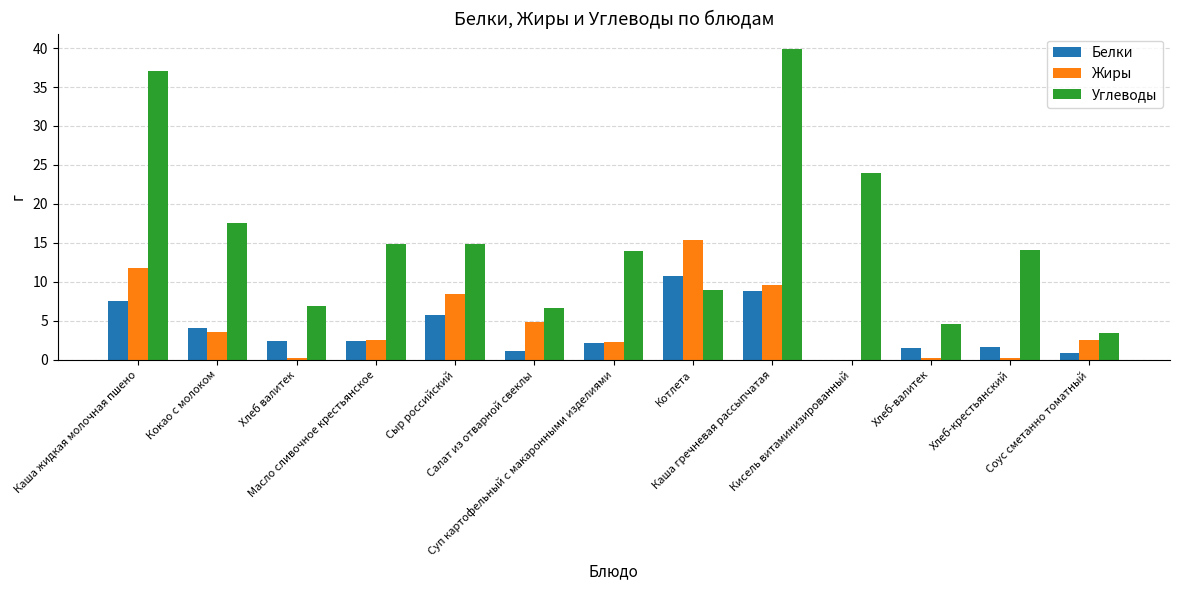

What is the greatest value displayed?

39.9